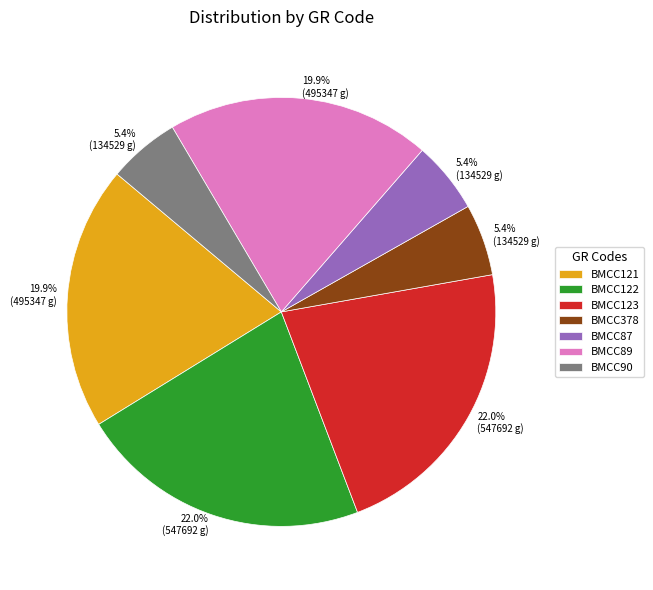

What percentage is NOT represented by BMCC122?

78.0%